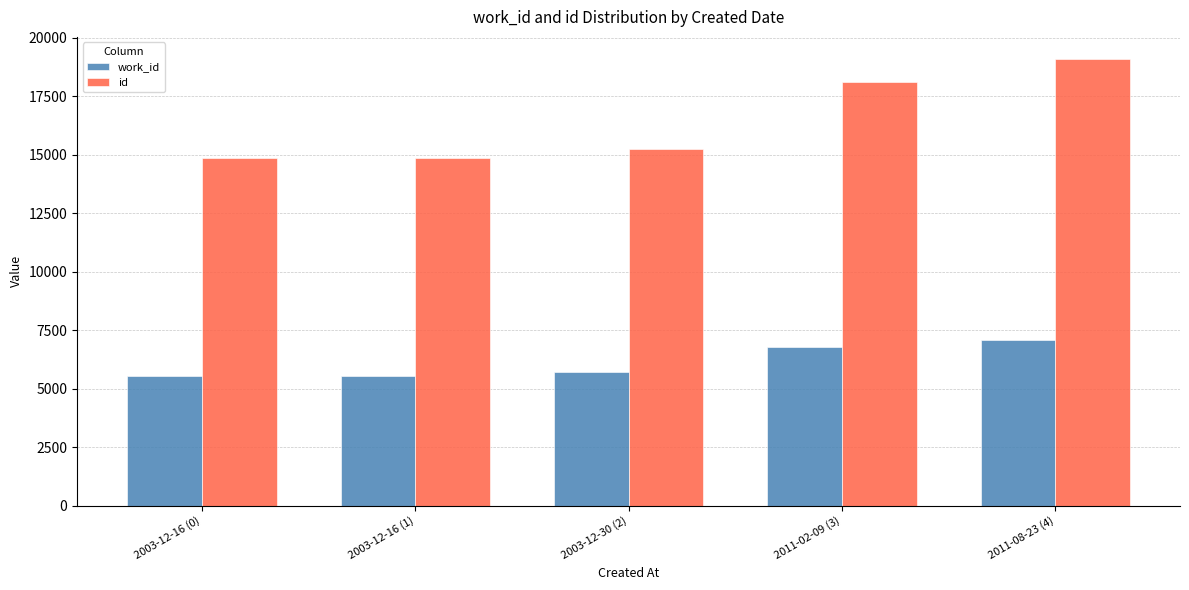

What is the difference between the second highest and minimum values in the work_id series?

1232